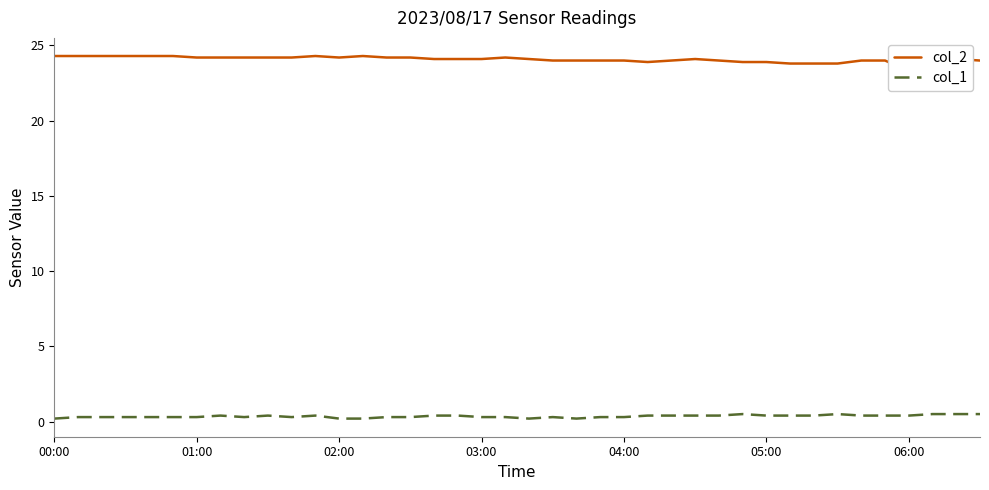

How many series are shown in this chart?

2